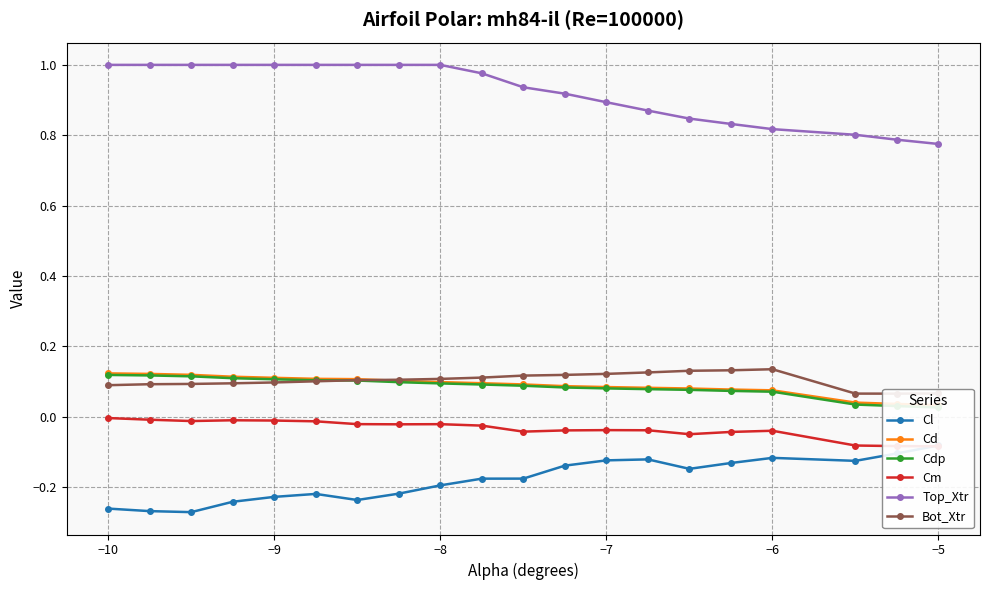

Does the chart display data point markers on the line(s)?

Yes